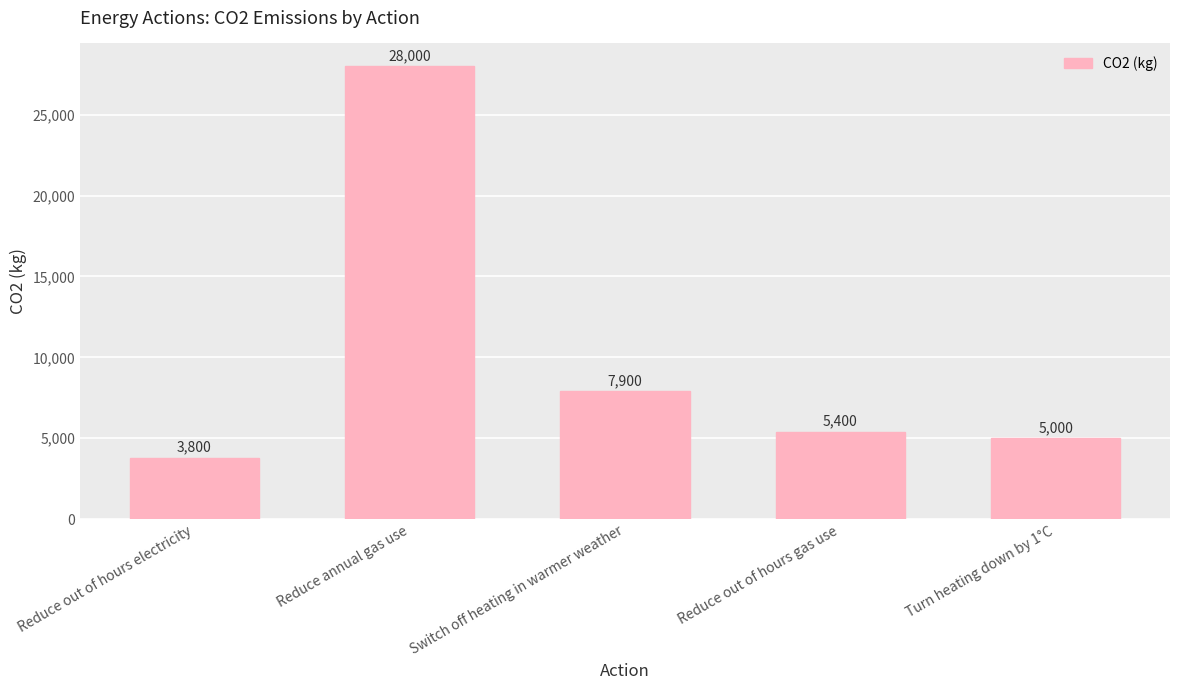

Approximately how many times larger is the value at Reduce out of hours gas use compared to Reduce annual gas use?

0.2